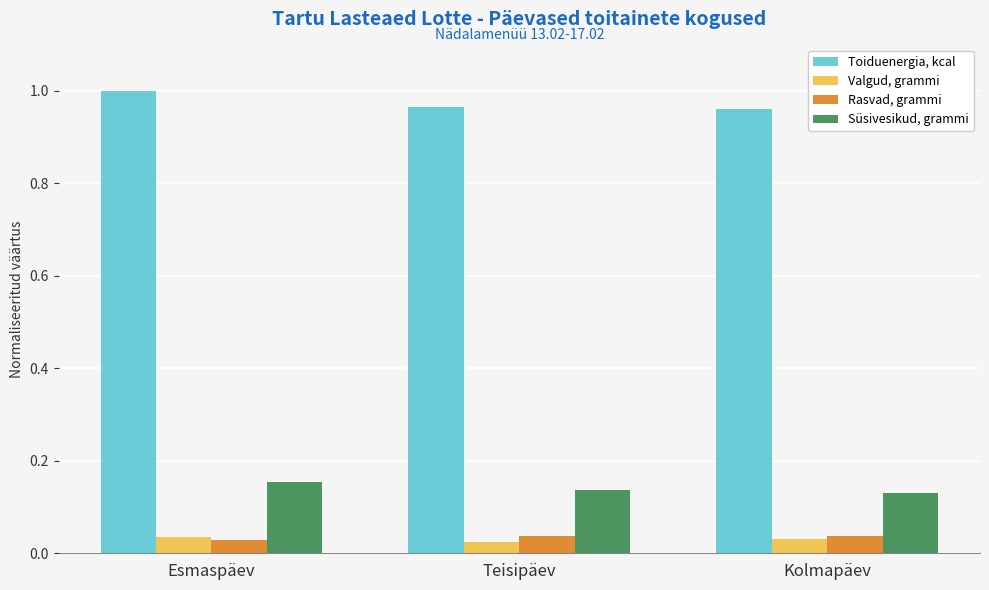

Which label corresponds to the largest value in the chart?

Esmaspäev